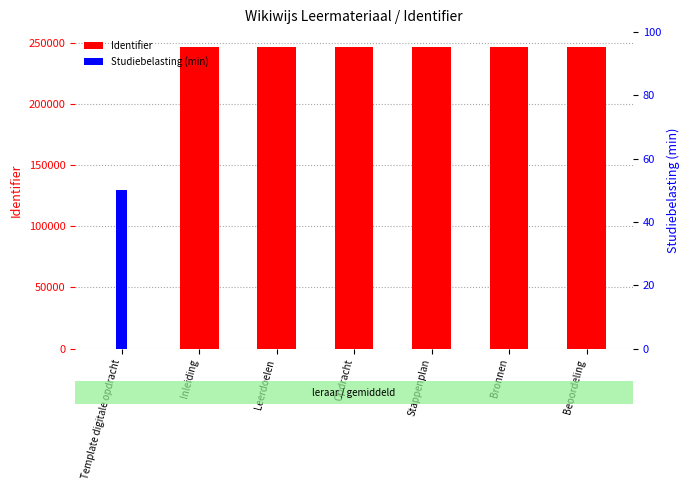

True or false: Studiebelasting (min) has a value of -20 at Bronnen.

False